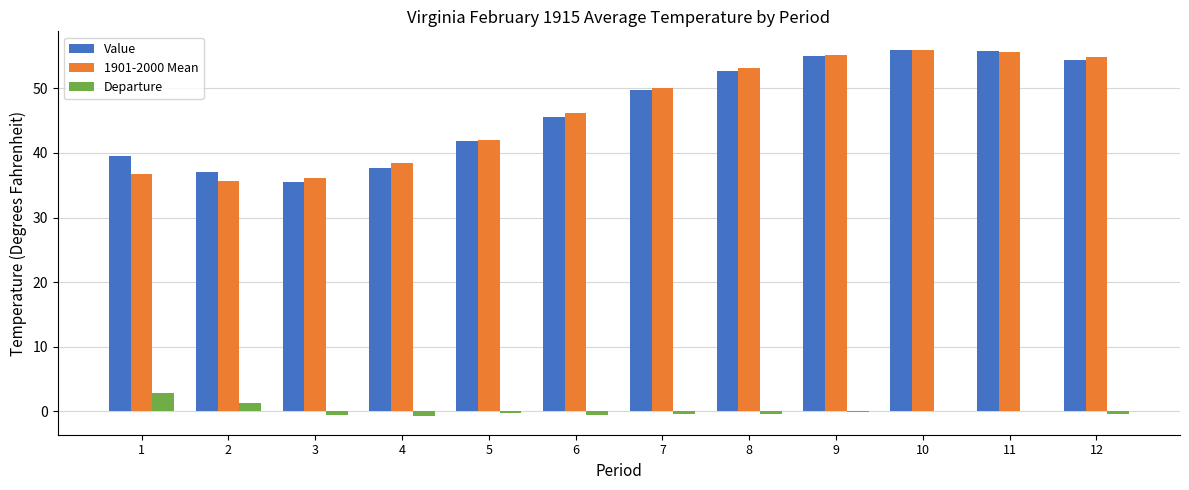

The value of 1901-2000 Mean at 6 is 46.2. True or false?

True